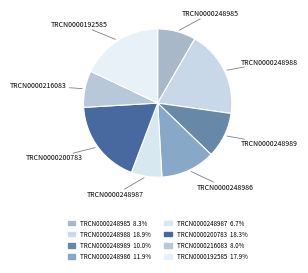

Which slice is the largest?

TRCN0000248988